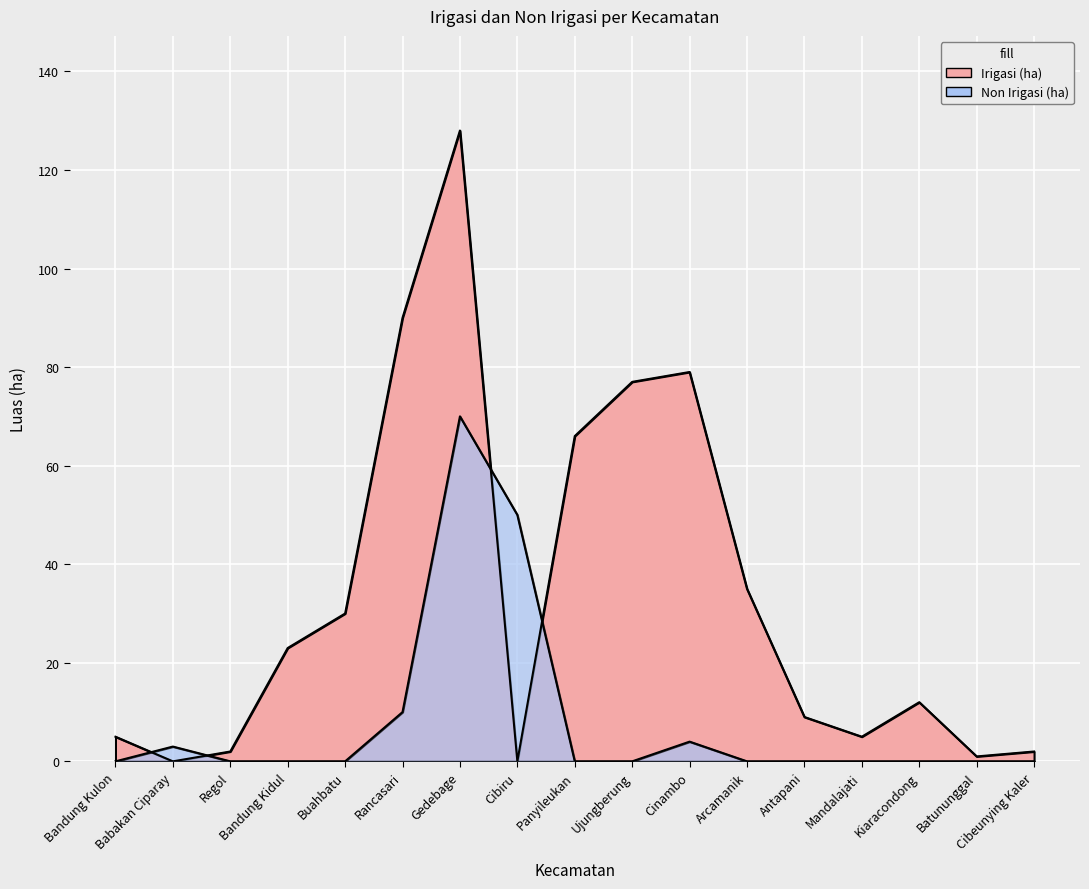

At which category is the sum across all series the highest?

Gedebage